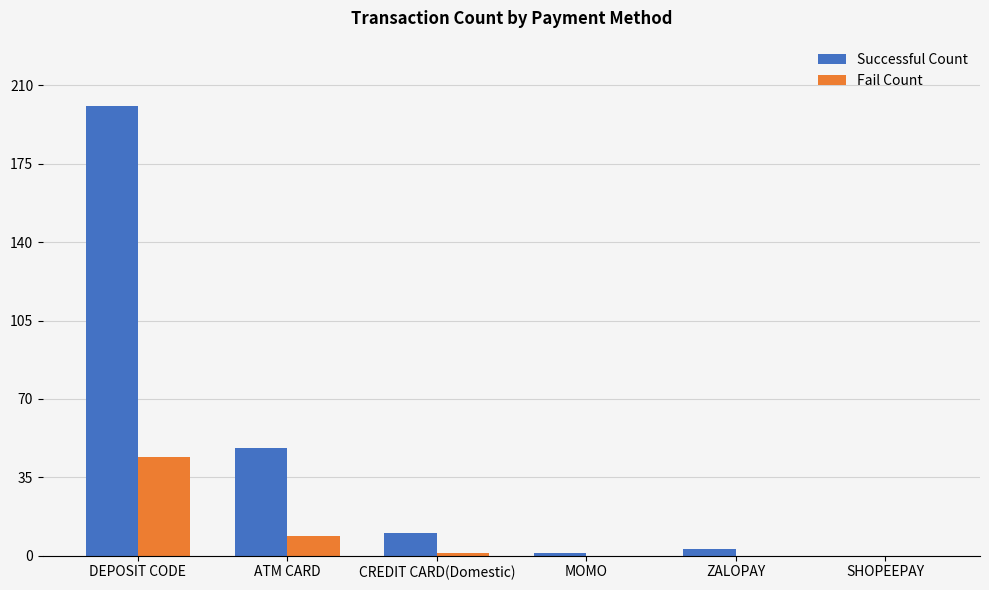

Count the number of data series in this chart.

2